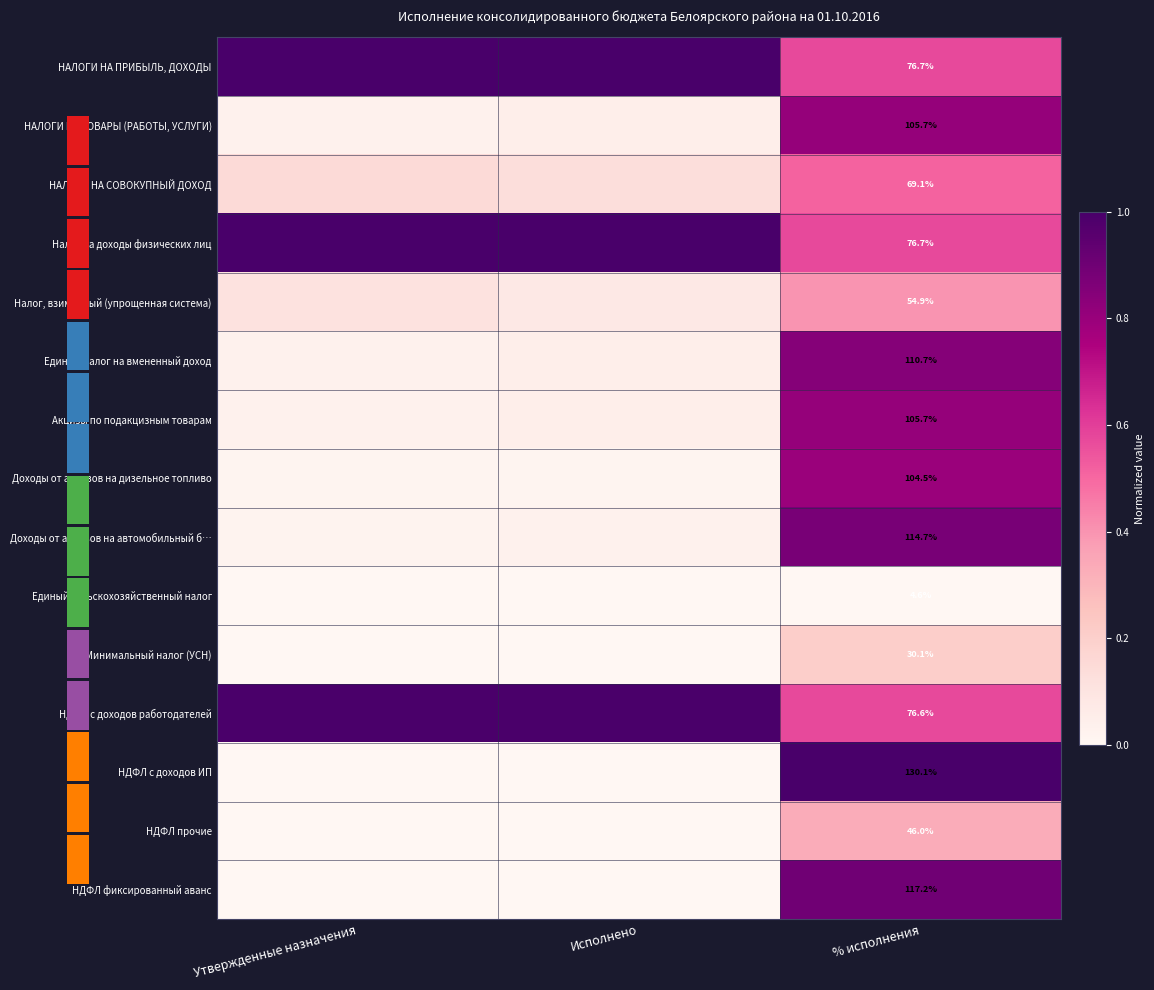

Is the value of НДФЛ с доходов работодателей at % исполнения greater than the value of НАЛОГИ НА ТОВАРЫ (РАБОТЫ, УСЛУГИ) at % исполнения?

No